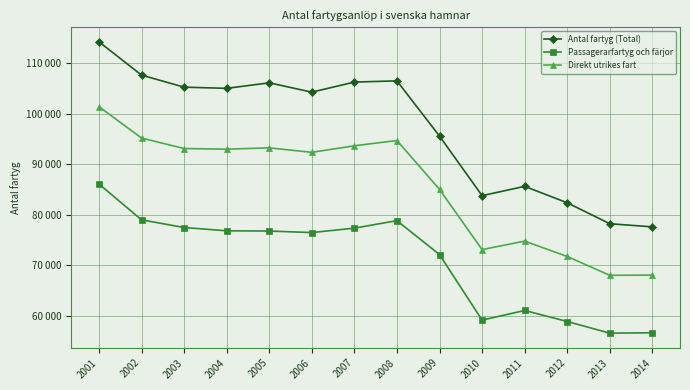

Between 2003 and 2005, which series saw the biggest shift?

Antal fartyg (Total)